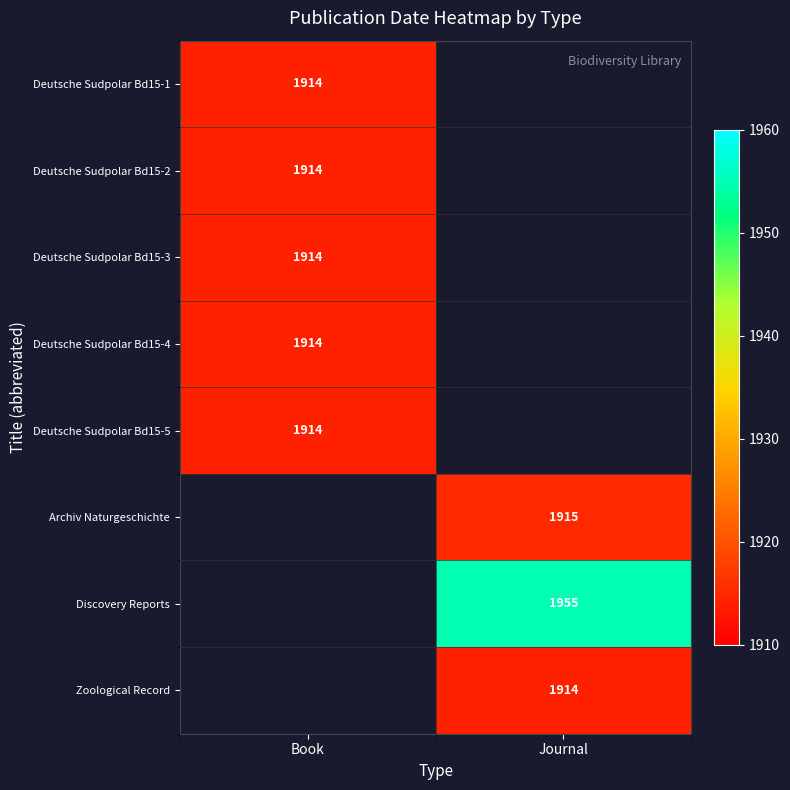

True or false: Discovery Reports has a value of 1955 at Journal.

True